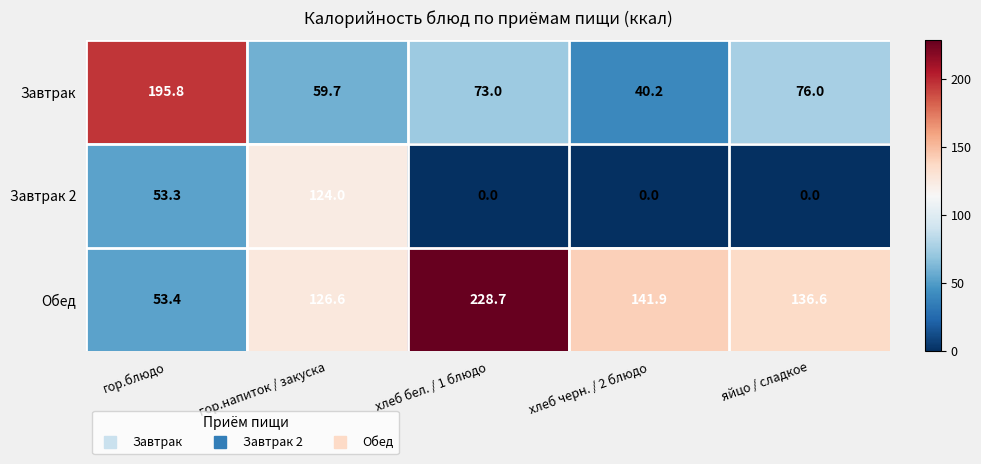

What is the average value of the Обед series?

137.4